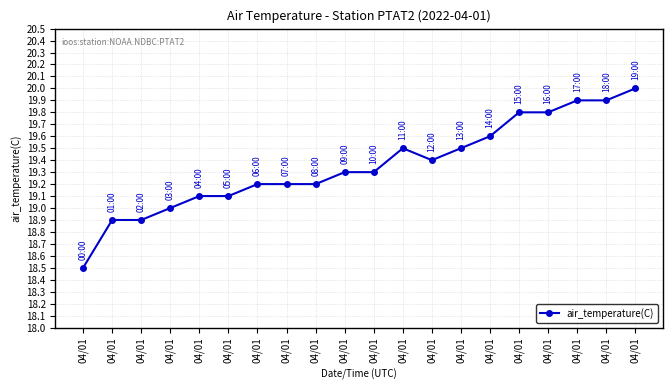

What is the change in value from 04/01 to 04/01?

+0.5